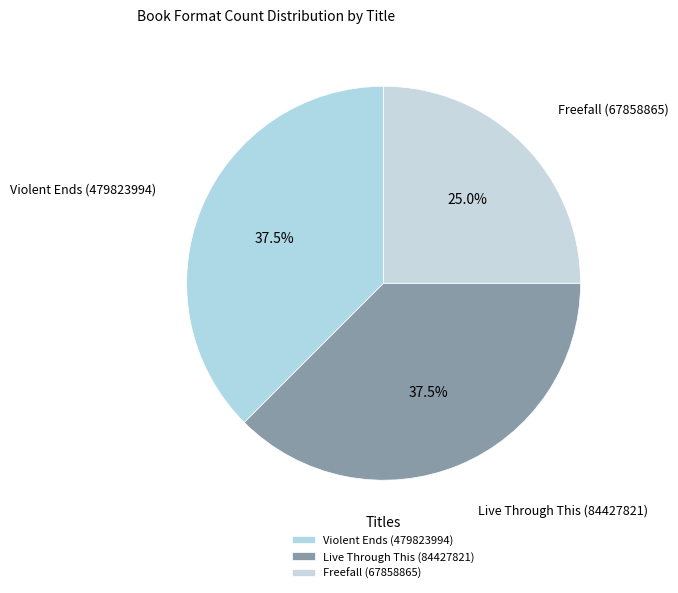

How many slices are in this pie chart?

3